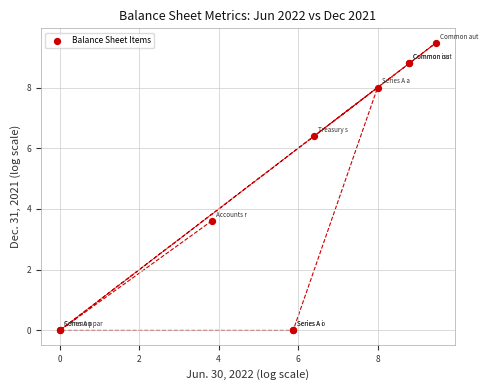

What Y value in the scatter plot is closest to 4?

3.6